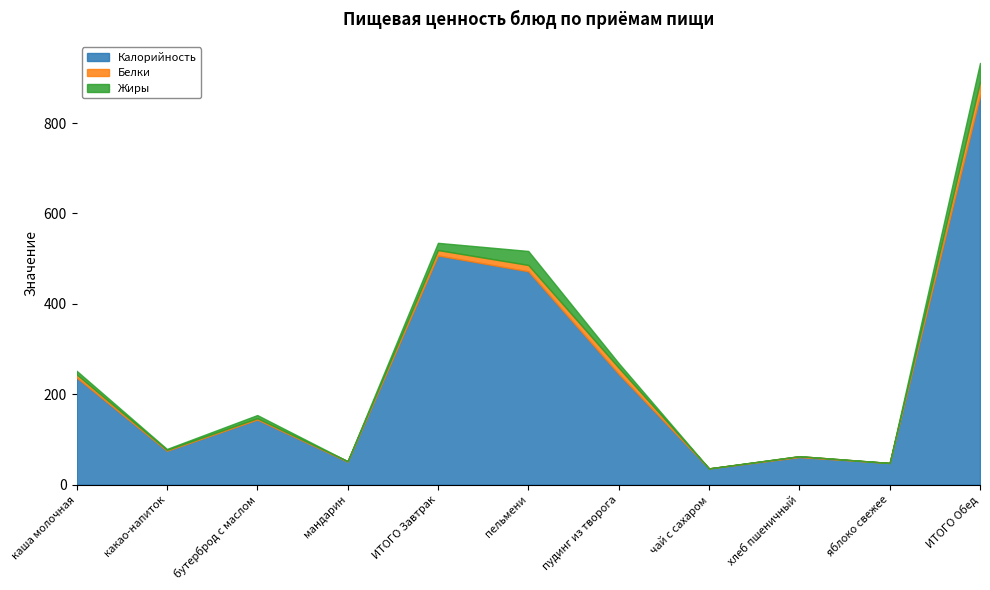

True or false: Калорийность and Жиры intersect in this chart.

False